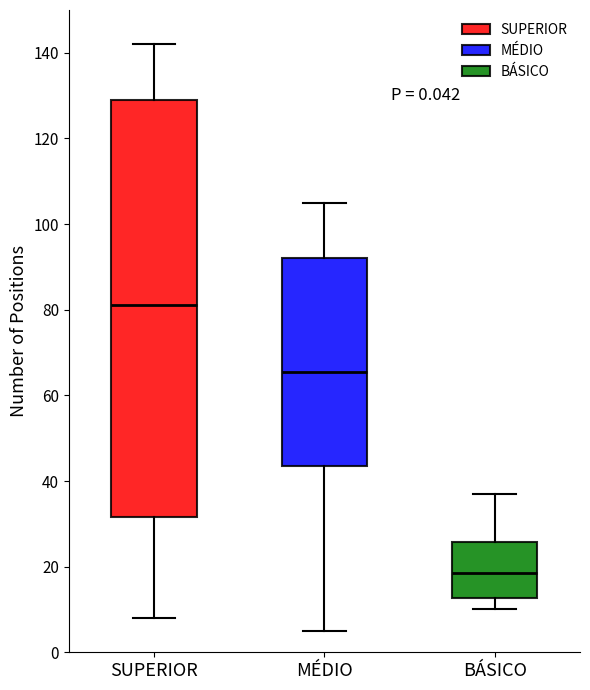

Which box has the lowest median line?

BÁSICO